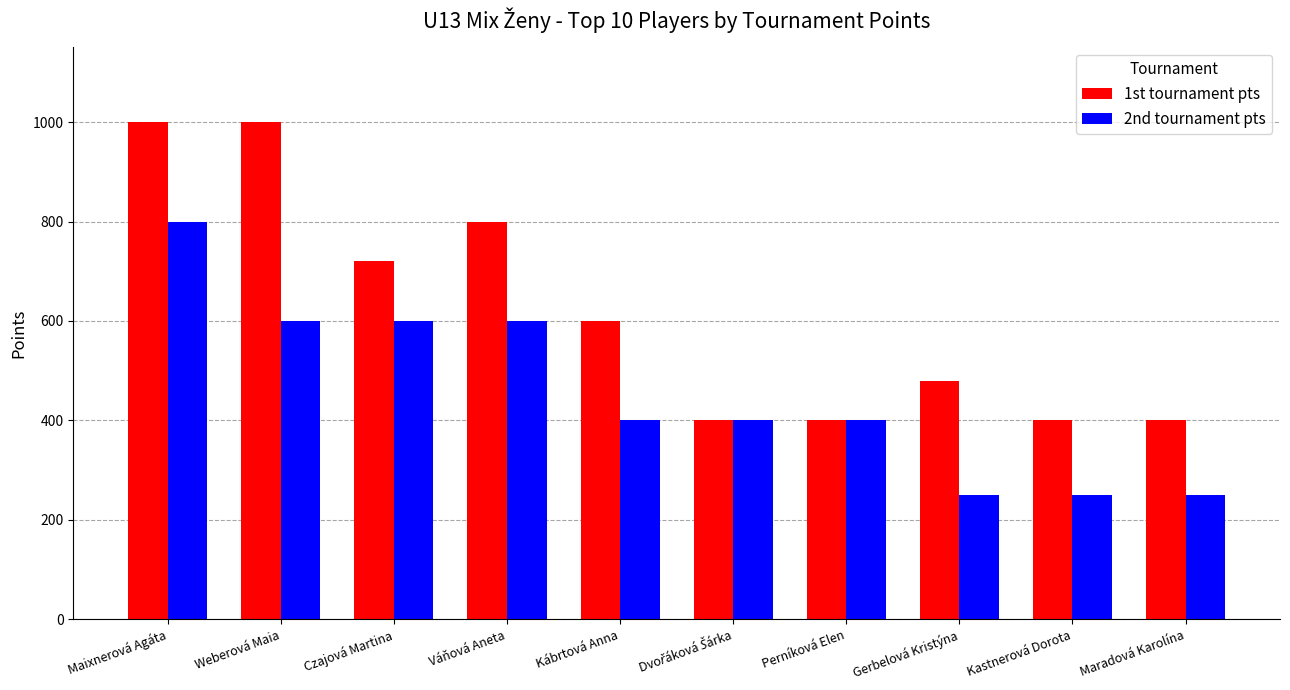

What are all the series names shown in the legend?

1st tournament pts, 2nd tournament pts